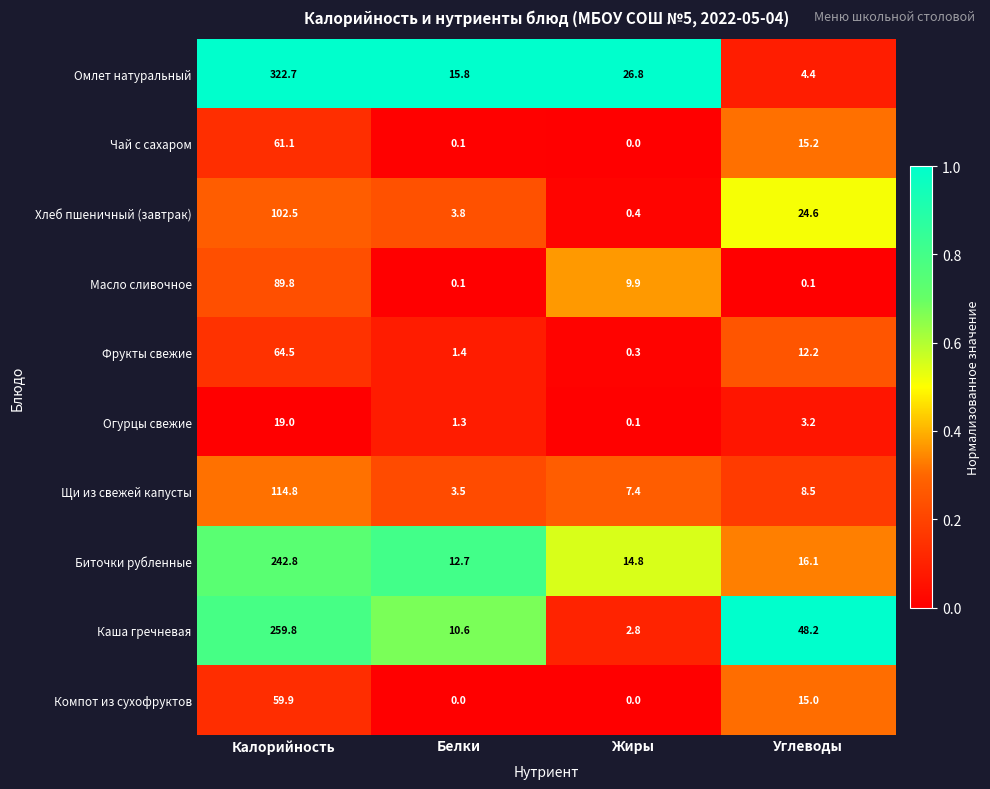

What is the difference between the Омлет натуральный values at Белки and Углеводы?

11.4